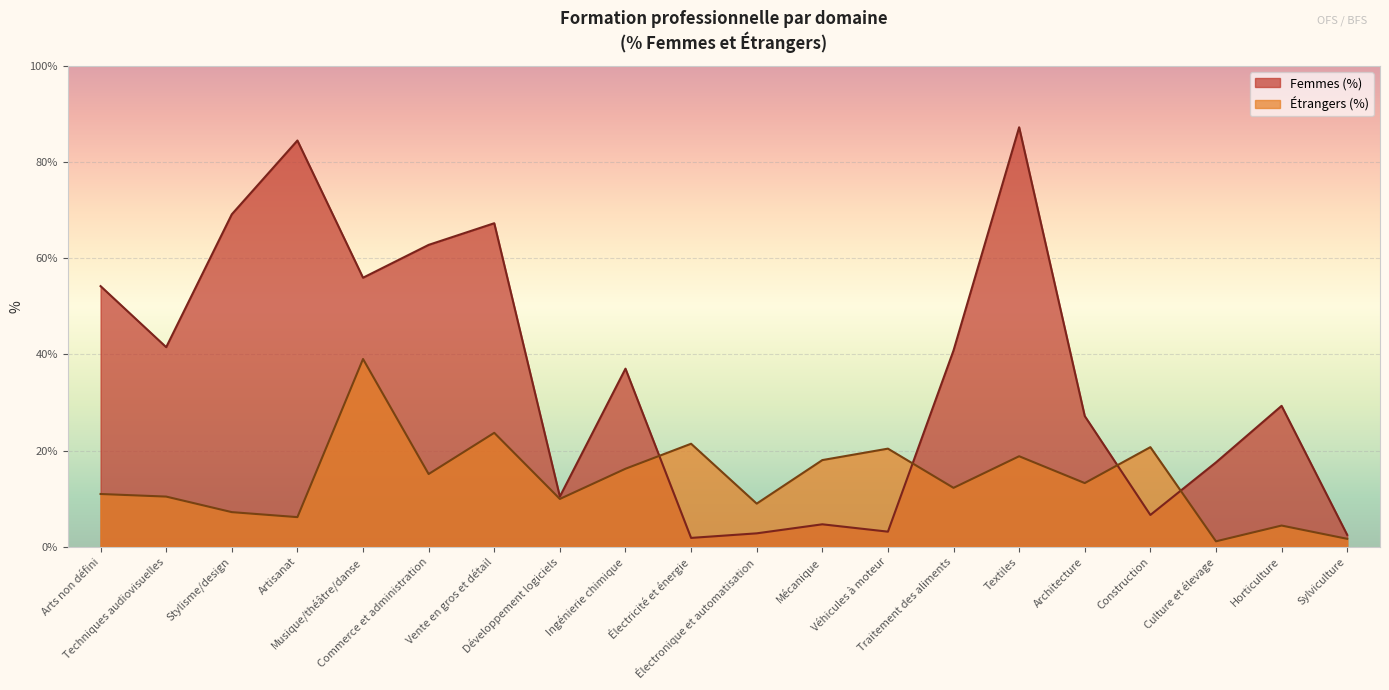

What are all the series names shown in the legend?

Femmes (%), Étrangers (%)